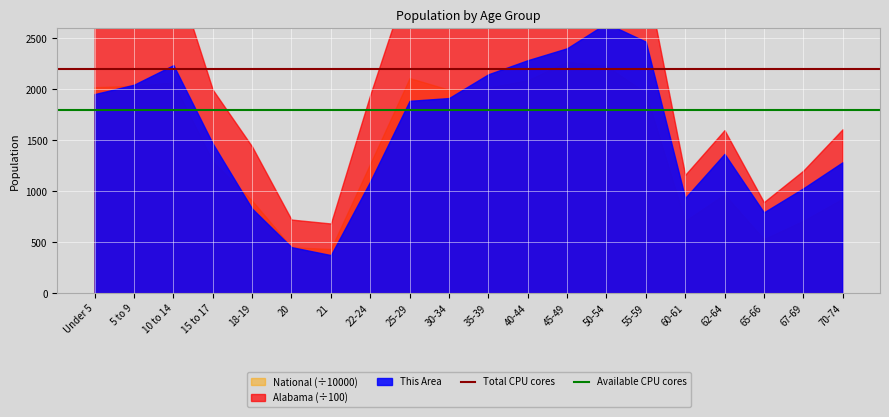

What position from the left is Under 5?

1